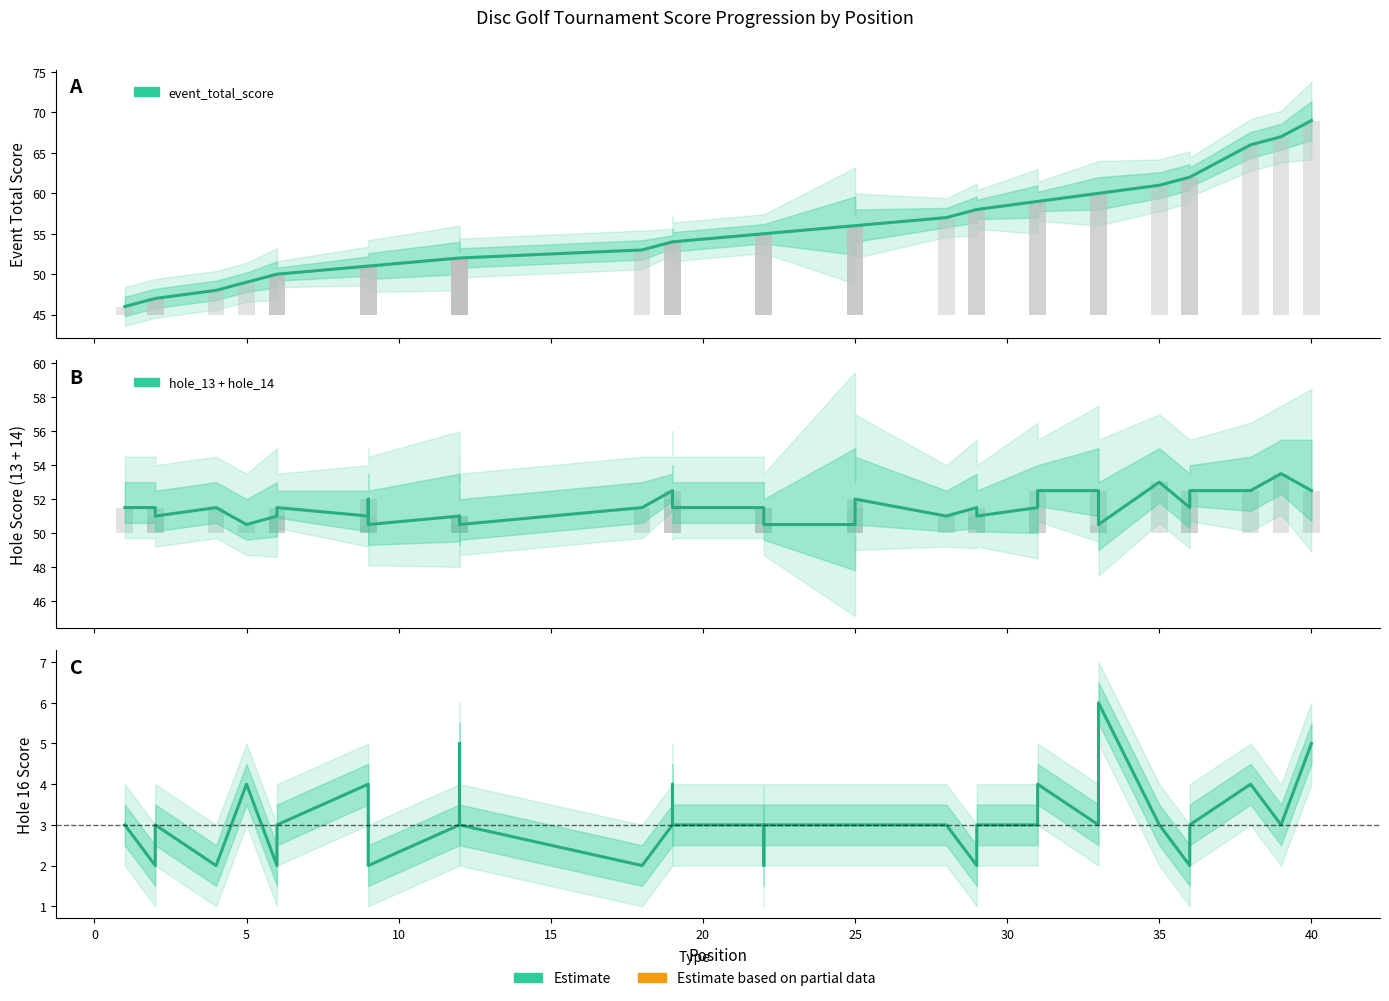

What is the total value across all series at 31?

115.5